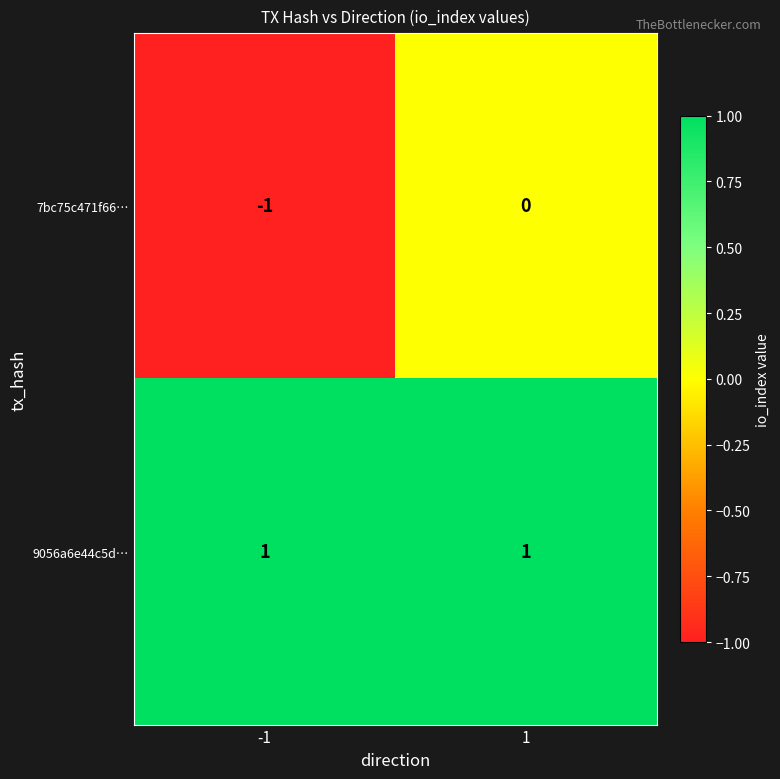

At -1, list the series in order from smallest to largest.

7bc75c471f66…, 9056a6e44c5d…